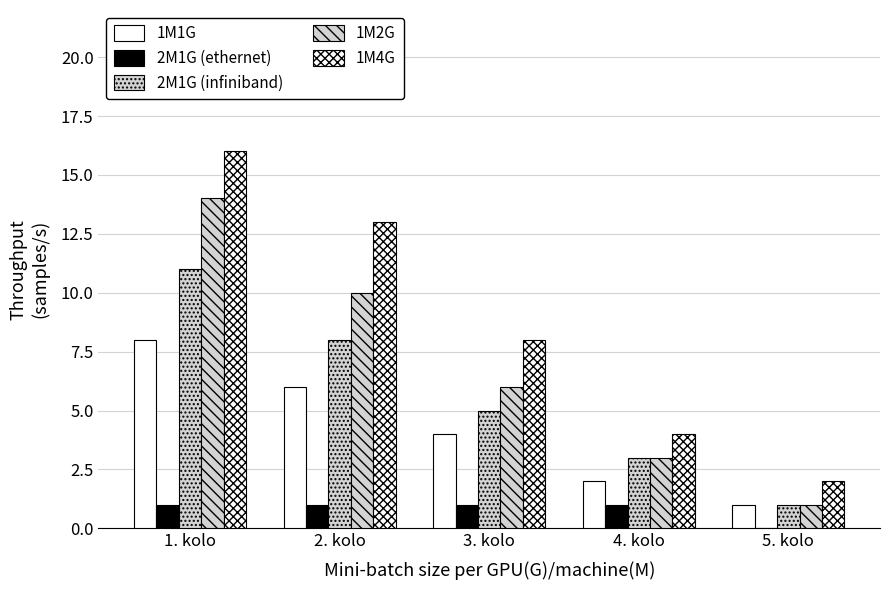

How many values in 2M1G (ethernet) are above zero?

4